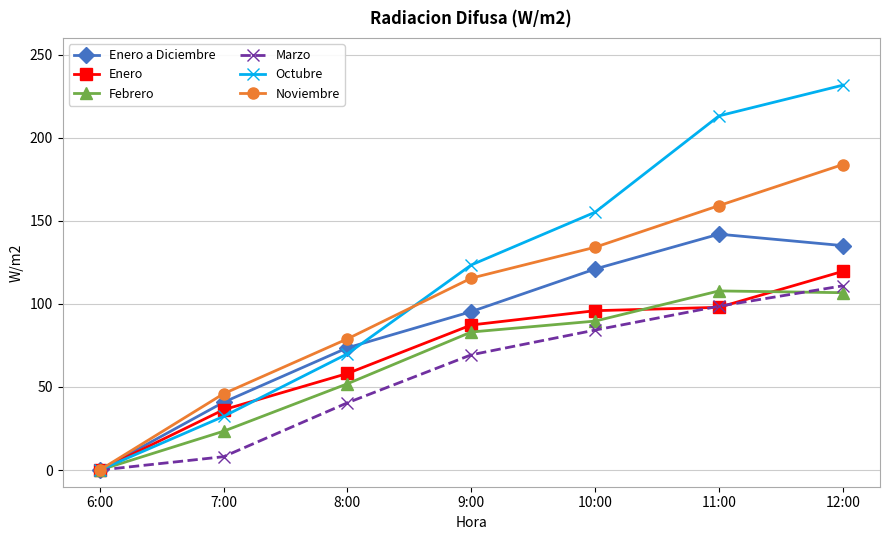

What is the sum of all Febrero values?

462.6